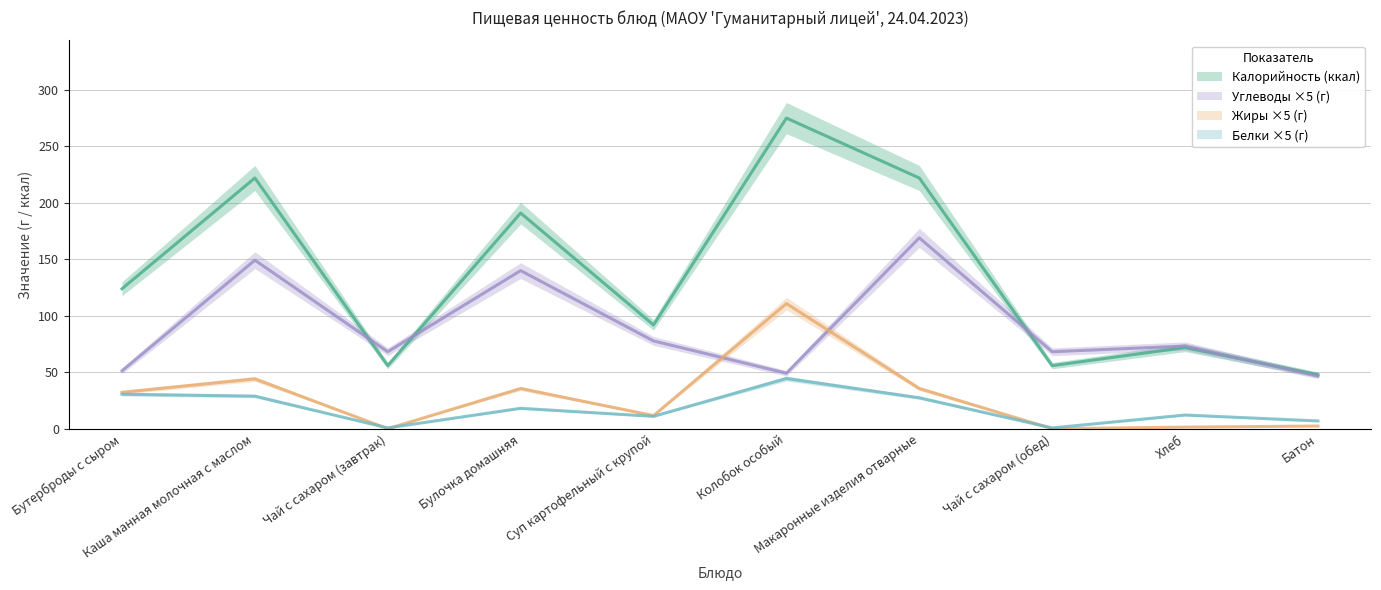

How many lines are shown in the chart?

4